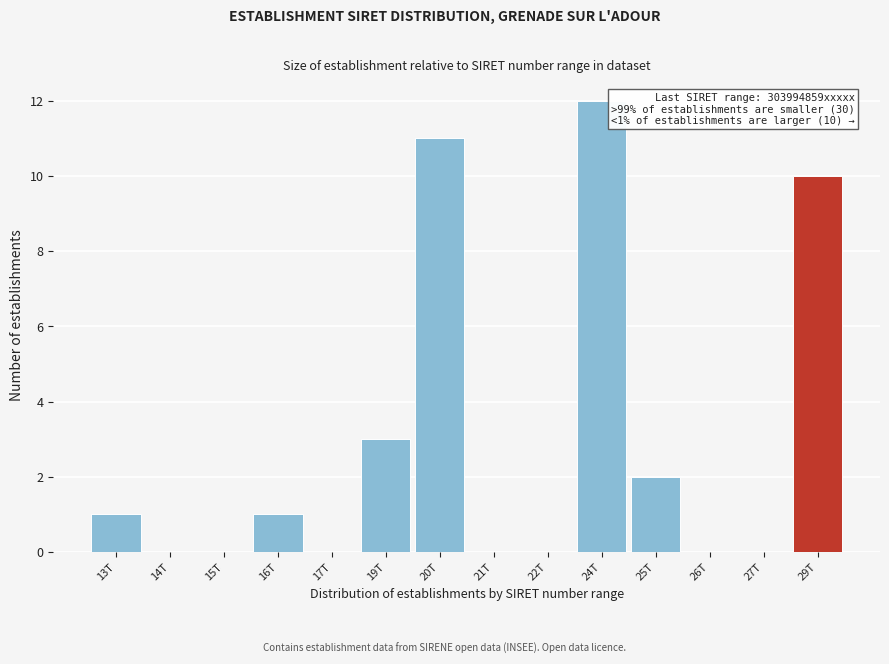

Reading left to right, what are all the values shown in this chart?

13T=1	14T=0	15T=0	16T=1	17T=0	19T=3	20T=11	21T=0	22T=0	24T=12	25T=2	26T=0	27T=0	29T=10